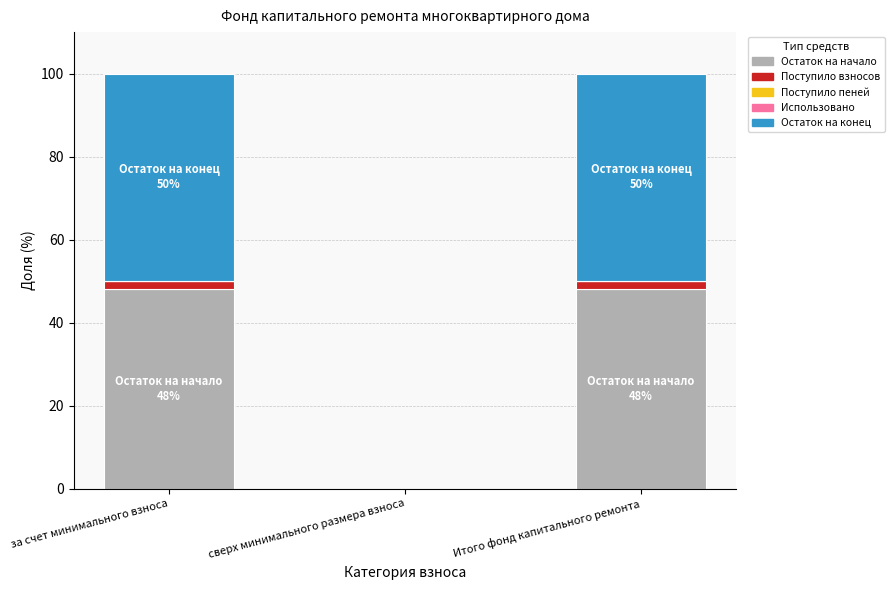

Does the chart contain stacked bars?

Yes